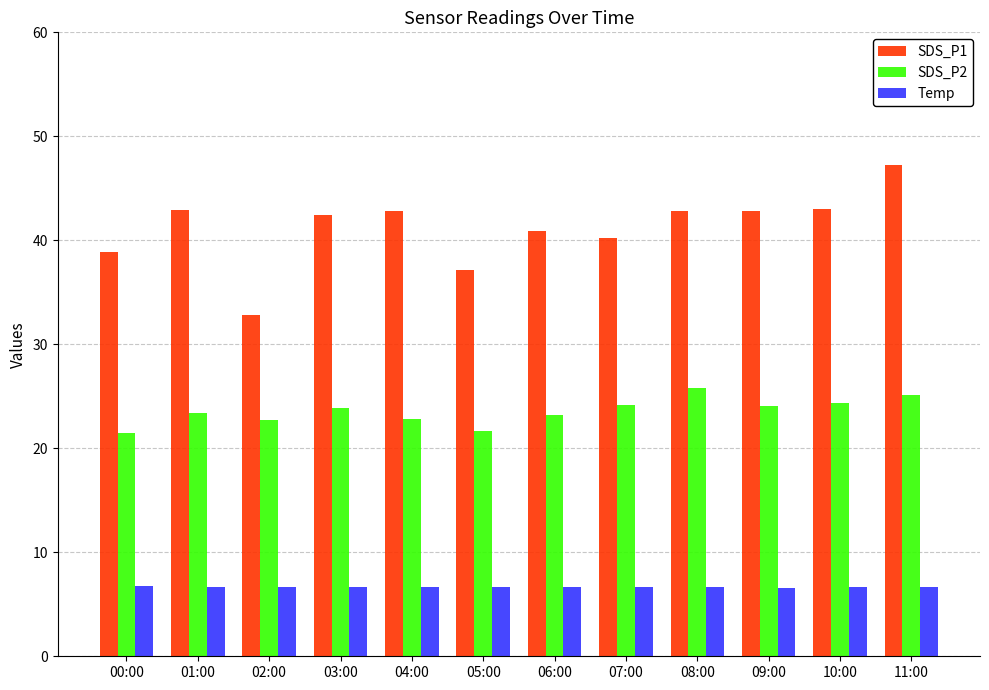

Count the number of categories in the chart.

12